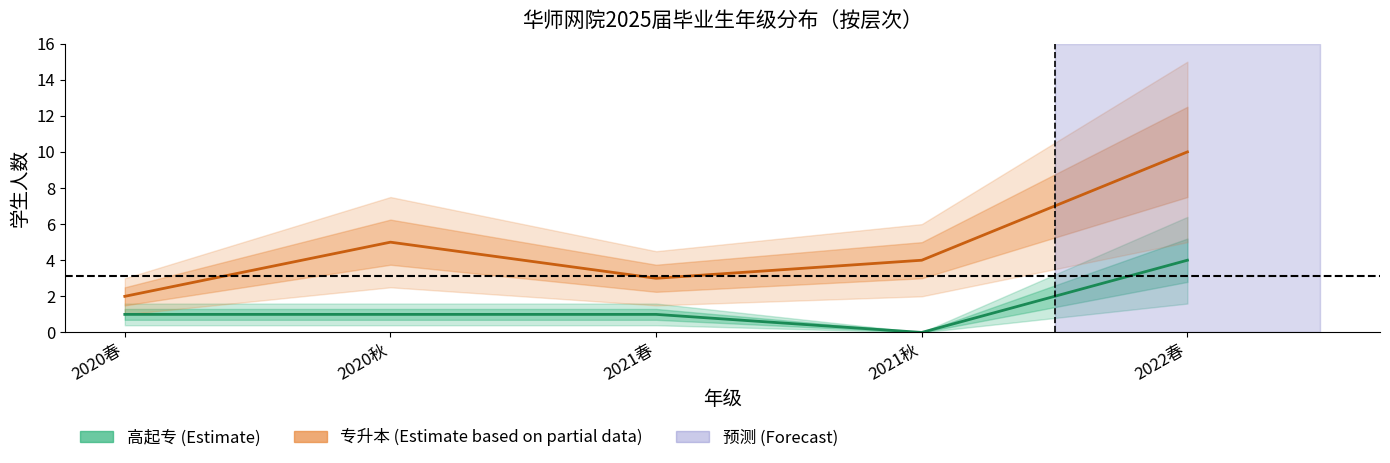

Reading left to right, transcribe all the data shown in this chart.

高起专 (Estimate): 1	1	1	0	4
专升本 (Estimate based on partial data): 2	5	3	4	10